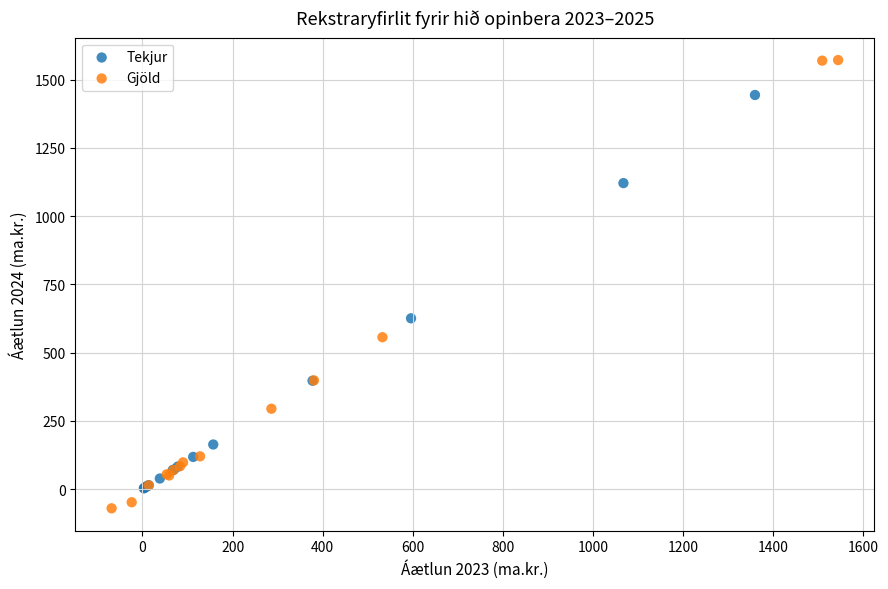

Which series has the widest spread of Y values?

Gjöld